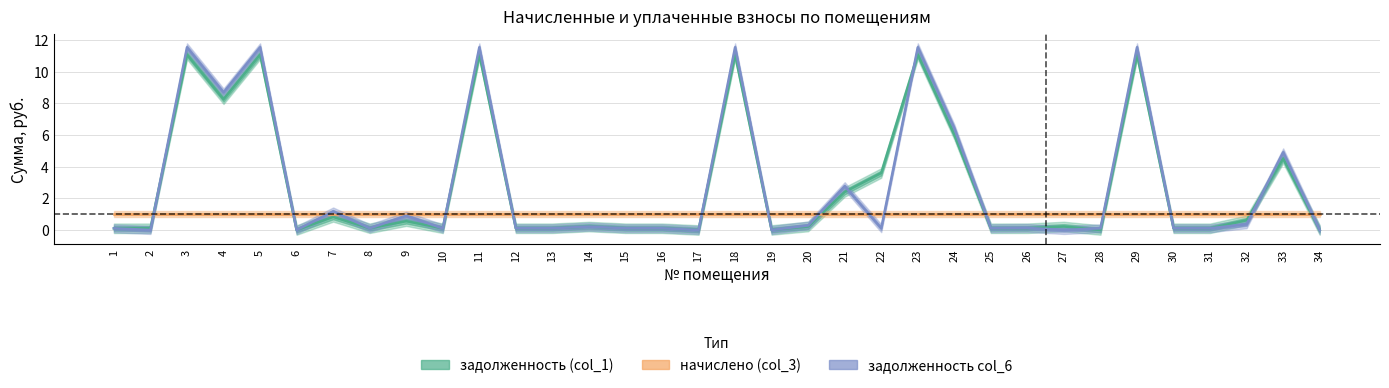

What is the sum of the задолженность col_6 values at 27 and 26?

0.1